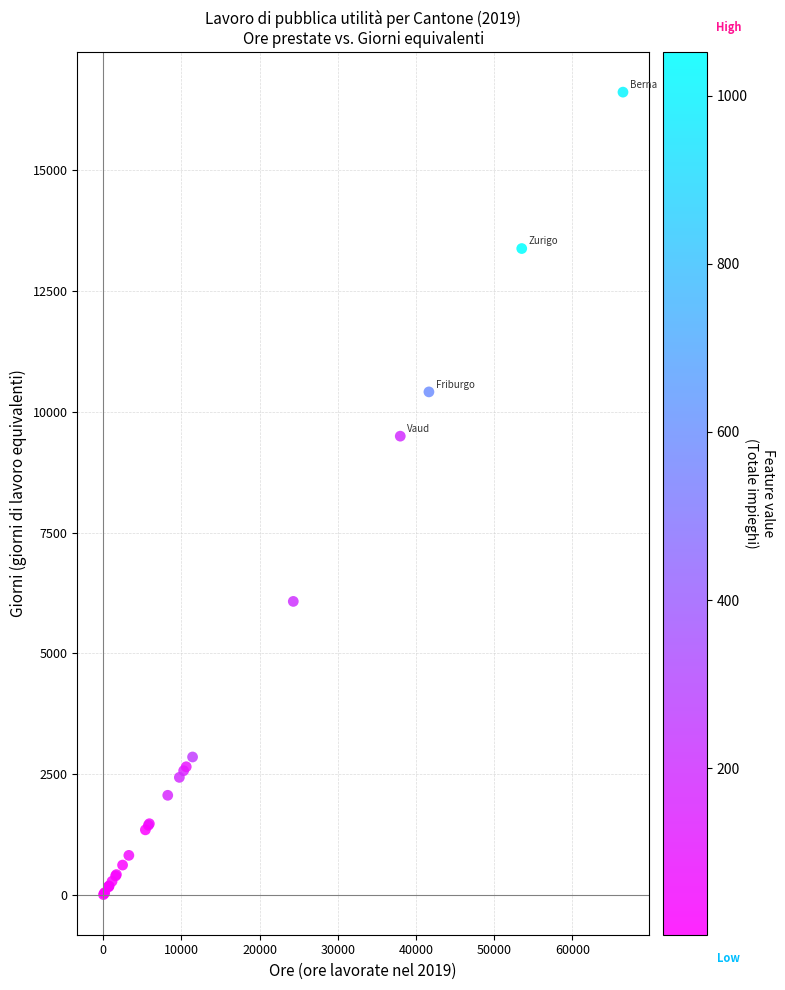

What Y value in the scatter plot is closest to 8312?

9496